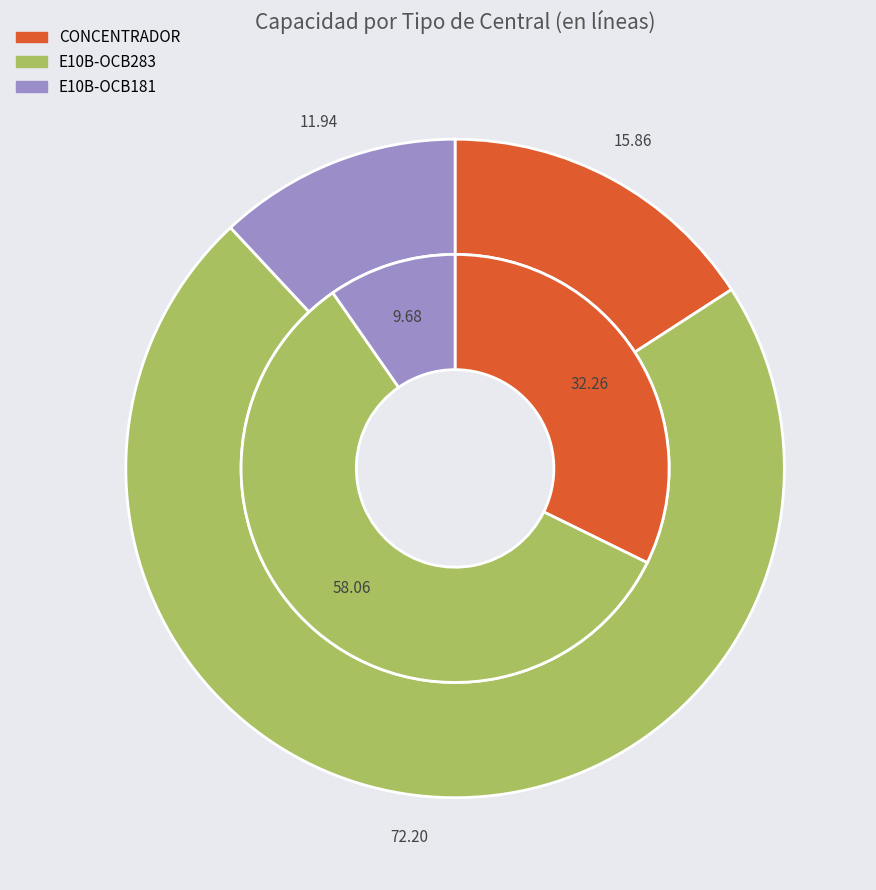

Combined, do E10B-OCB283 and E10B-OCB181 account for over 50%?

Yes